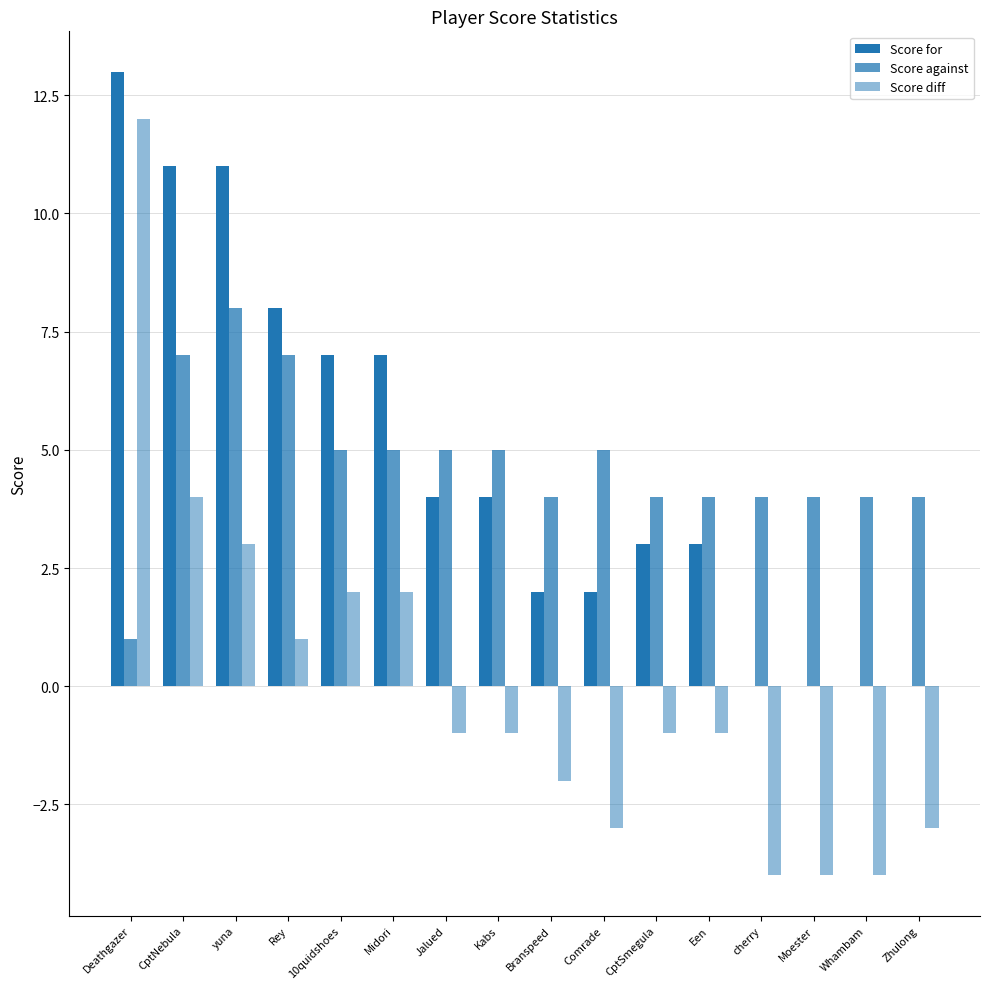

What is the value of the Score against bar at the 16th from the left?

4